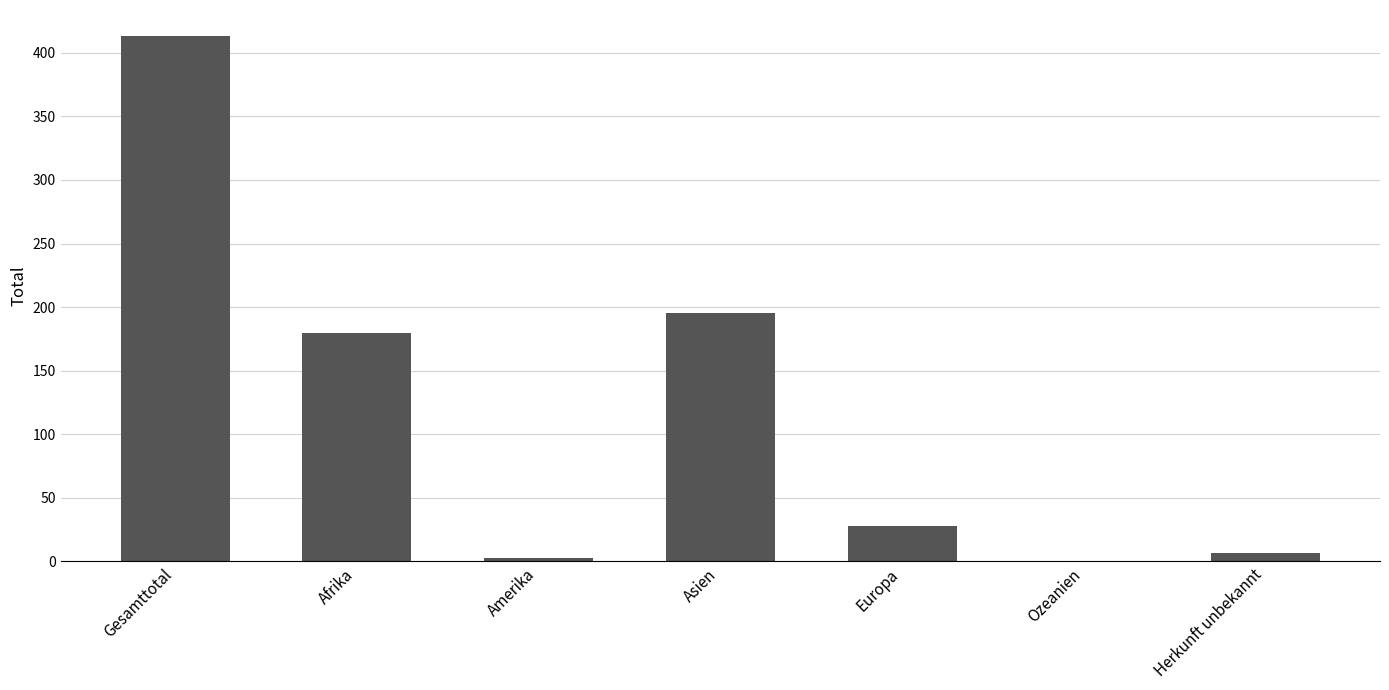

Approximately how many times larger is the value at Gesamttotal compared to Herkunft unbekannt?

59.0